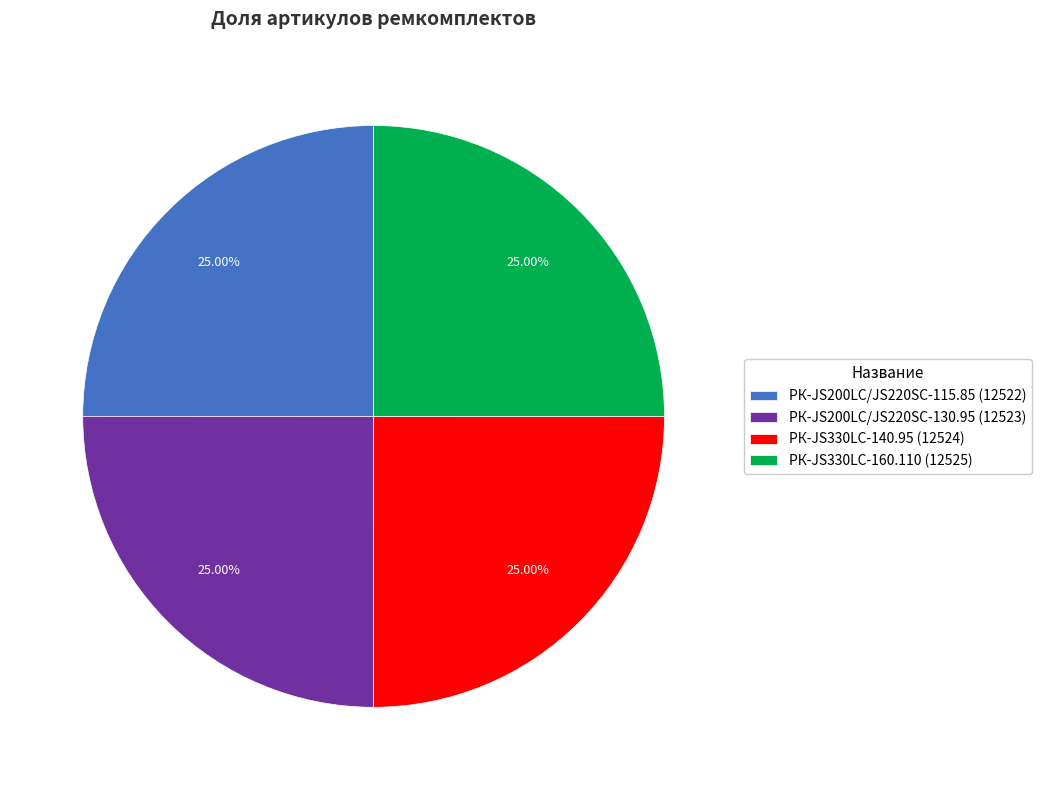

Is РК-JS200LC/JS220SC-130.95 (12523) the majority of the pie?

No